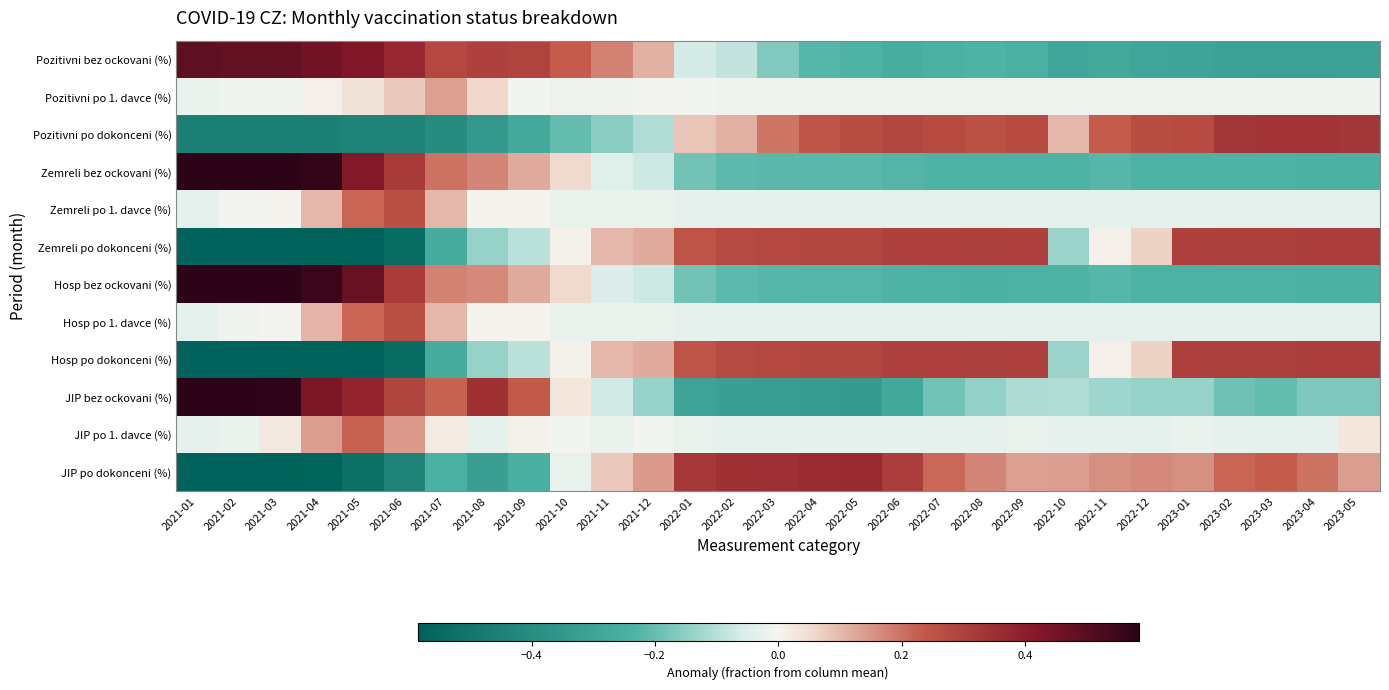

Between 2021-04 and 2022-11, which series saw the biggest shift?

Zemreli bez ockovani (%)